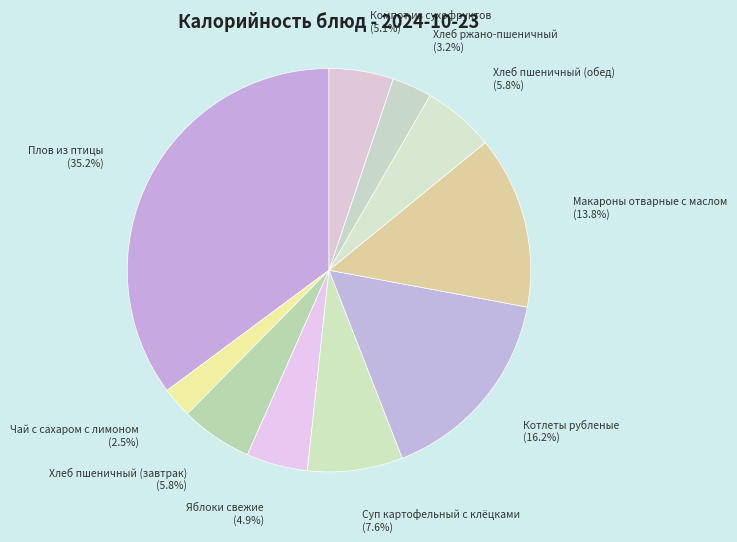

How many slices are in this pie chart?

10